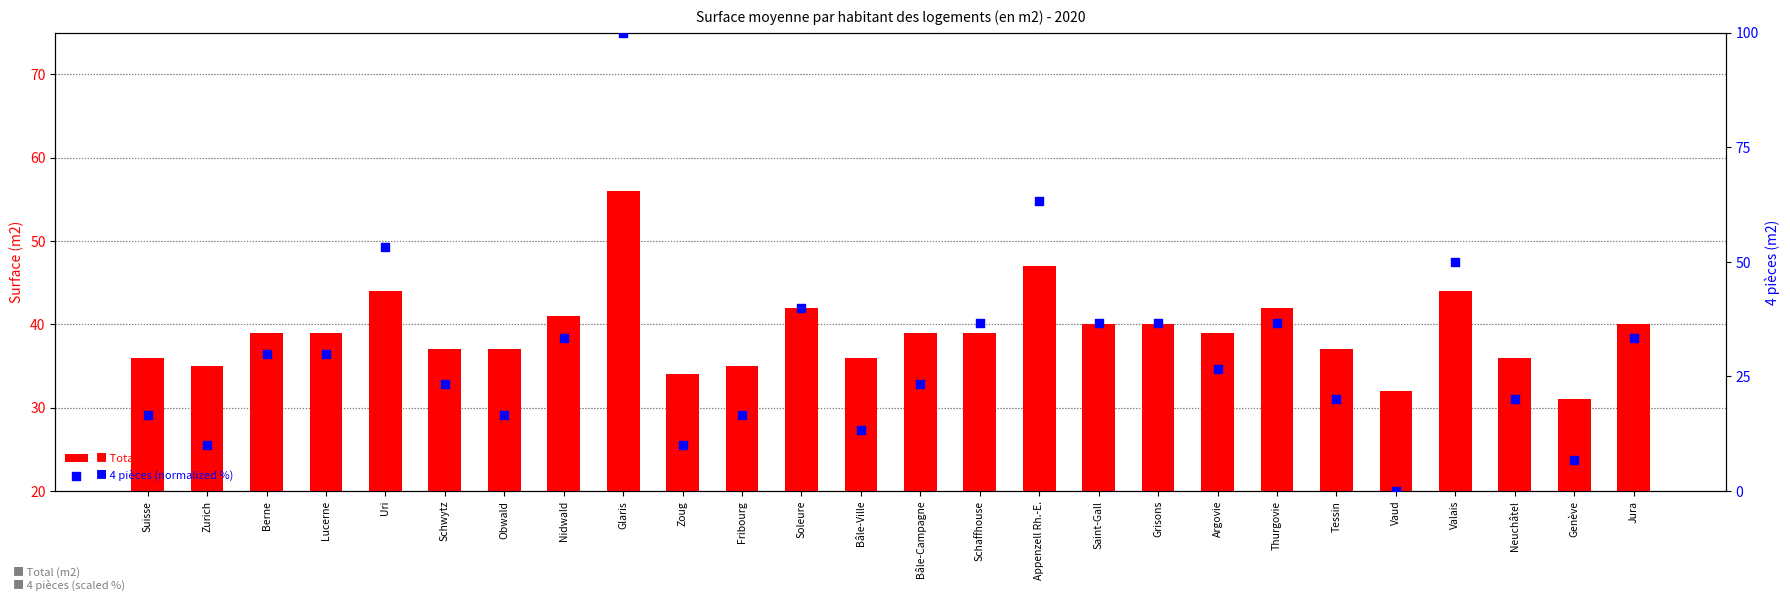

Which series contains the lowest Y value?

4 pièces (normalized)